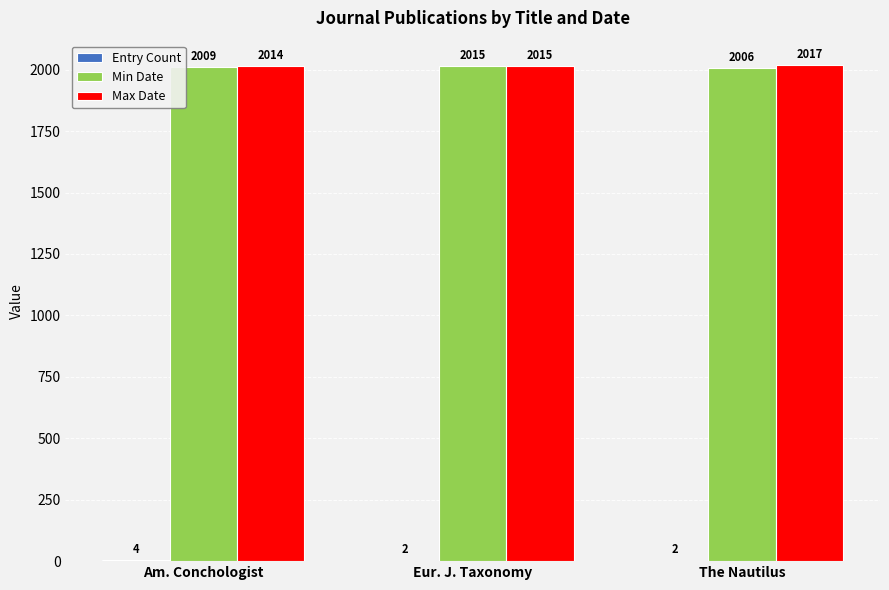

Which series has the largest range (max minus min)?

Min Date